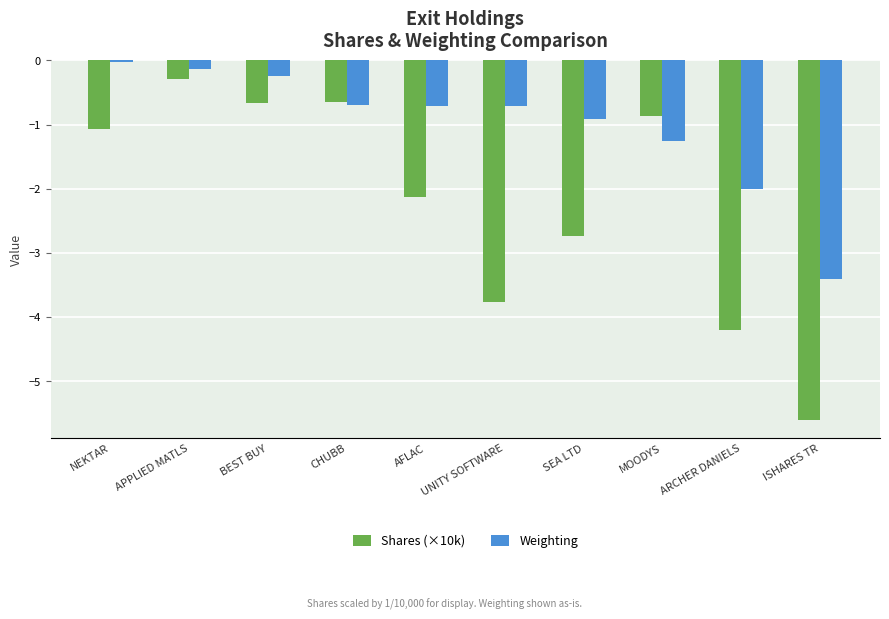

Which series has the widest spread of values?

Shares (×10k)